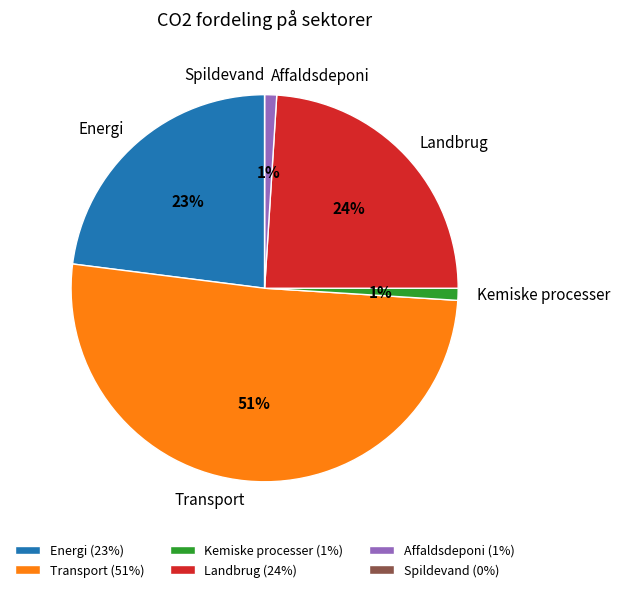

To the nearest percent, what portion does Kemiske processer represent?

1%